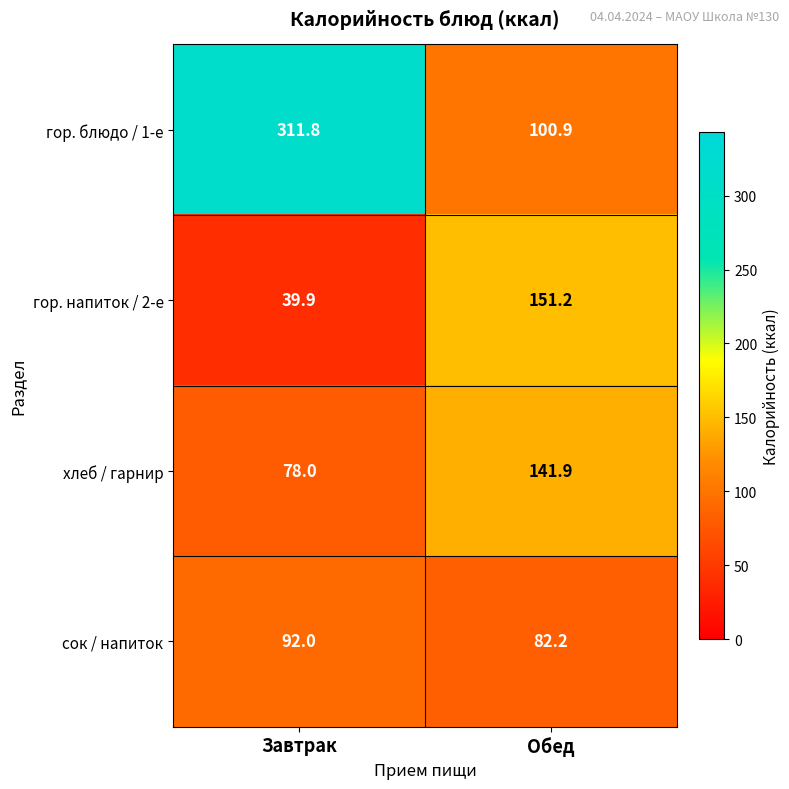

What is the difference between the highest and lowest values at Обед?

69.0